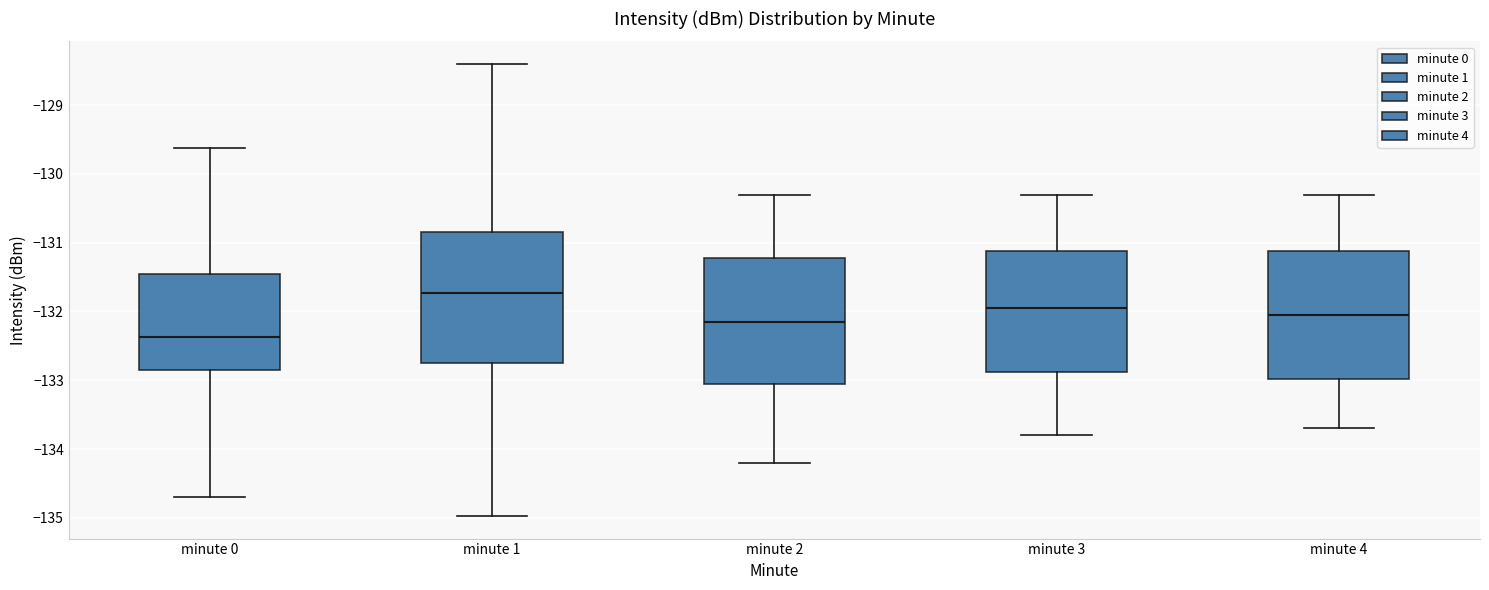

Where is the lower edge of the box for minute 3 on the y-axis? The values are not printed on the chart, so give them approximately, as read against the axis.

-132.9